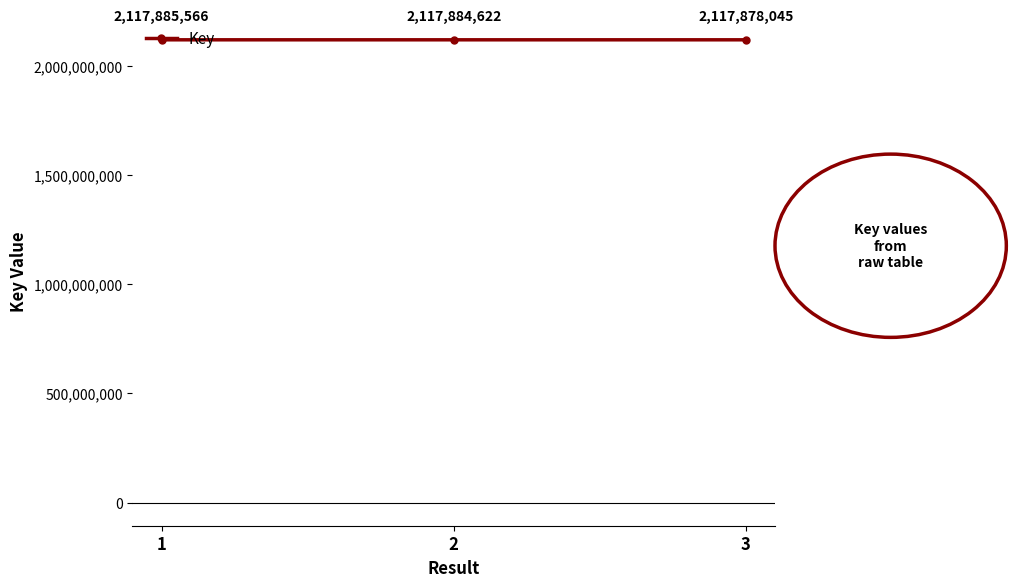

Reading left to right, transcribe all the data shown in this chart.

2117885566	2117884622	2117878045